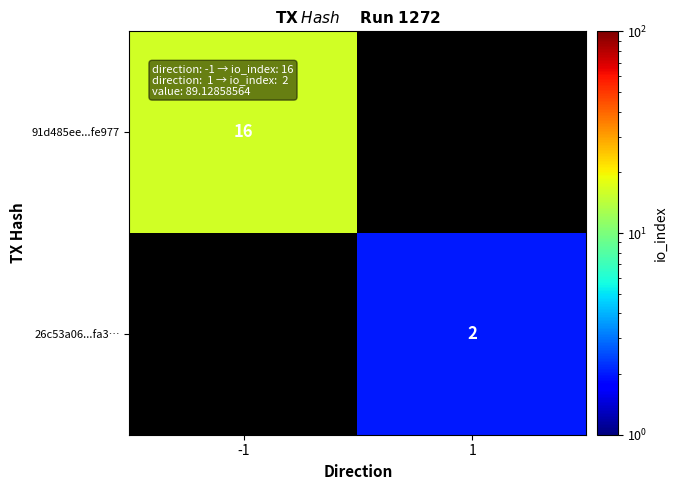

Is the value of 91d485ee...fe977 at -1 greater than the value of 26c53a06...fa3… at 1?

Yes